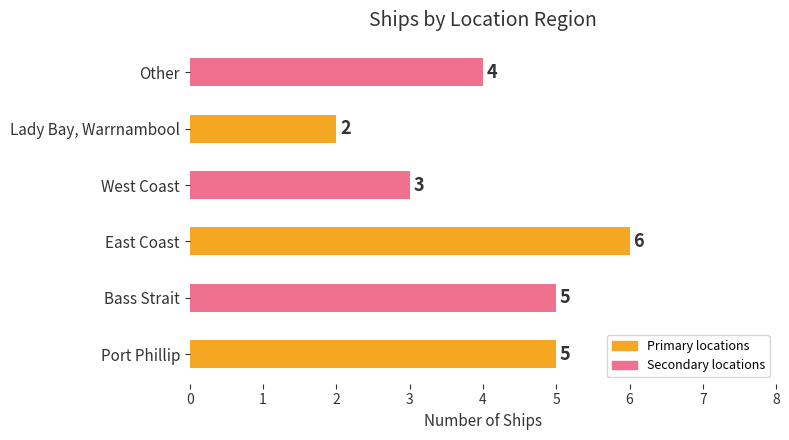

What is the sum of all values?

25